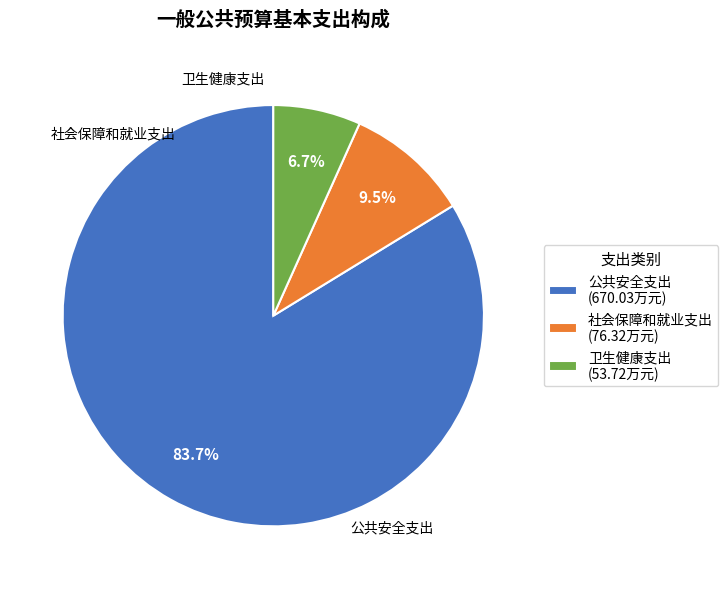

Is there a majority slice in this chart?

Yes